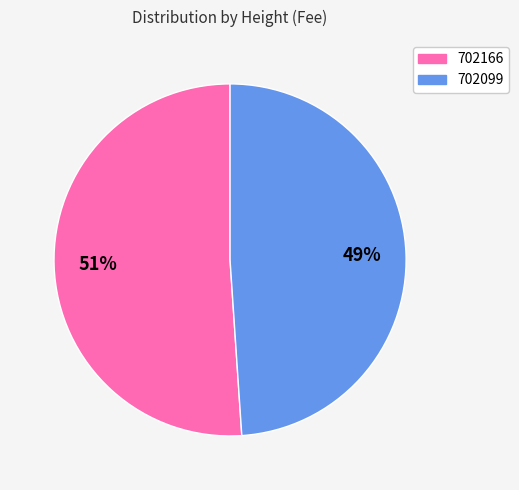

To the nearest percent, what percentage of the pie is 702099?

49%